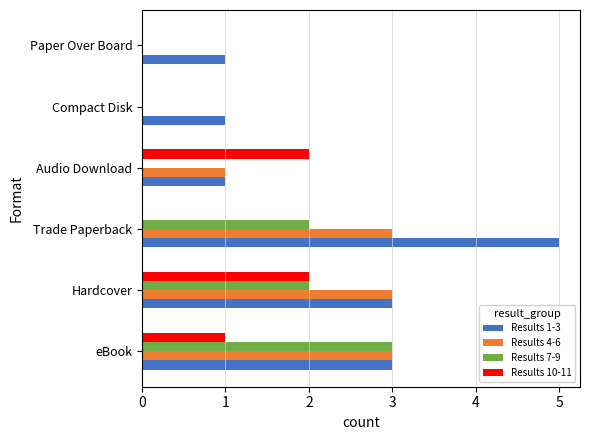

How many data points does each series have?

6